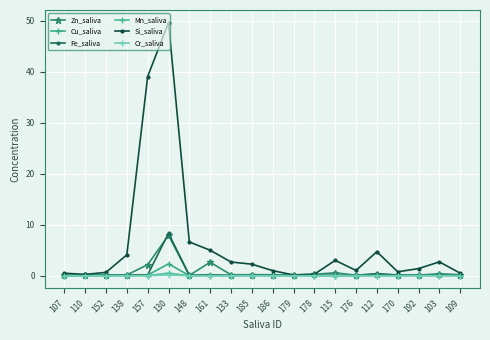

What are all the series names shown in the legend?

Zn_saliva, Cu_saliva, Fe_saliva, Mn_saliva, Si_saliva, Cr_saliva